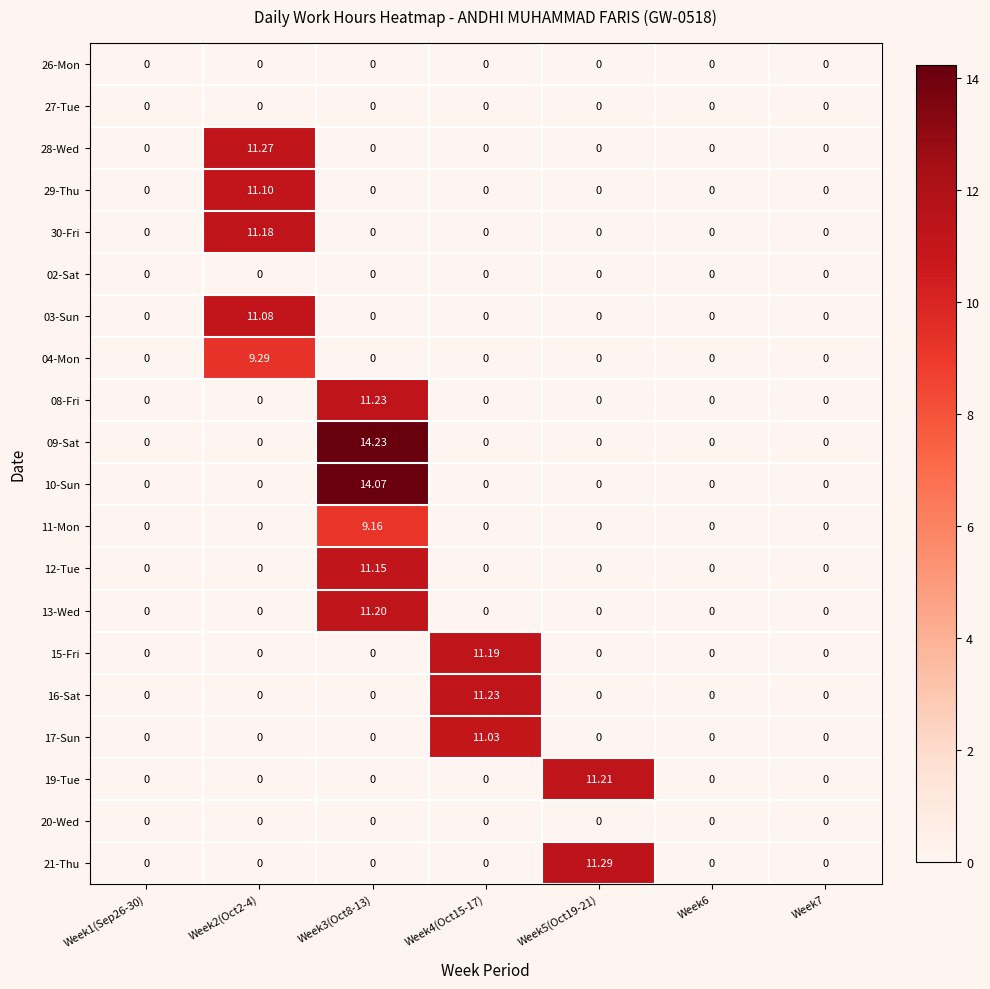

What is the total value across all series at Week2(Oct2-4)?

53.9